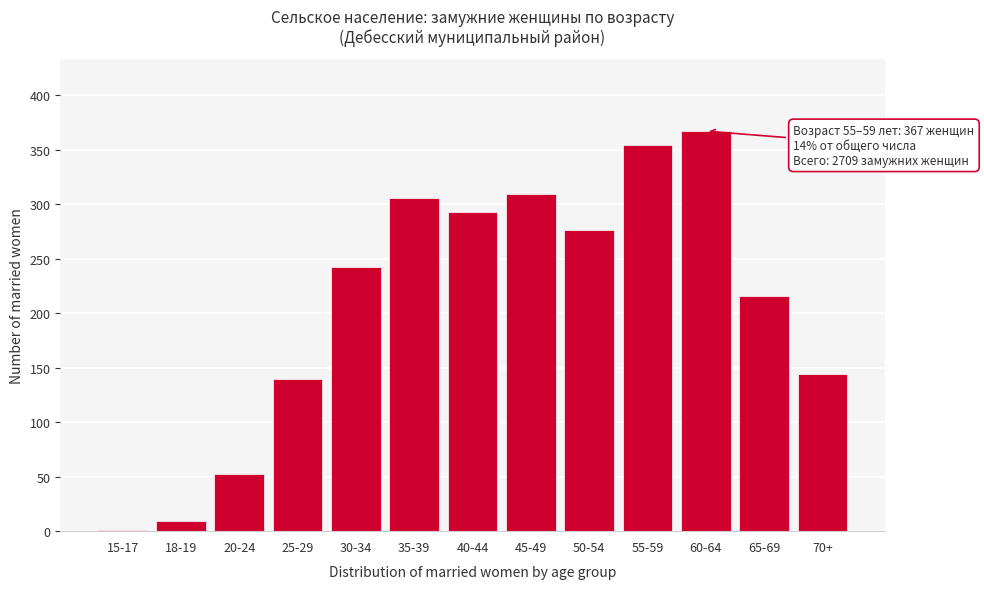

Reading left to right, extract all data points from this chart.

15-17=1	18-19=9	20-24=52	25-29=140	30-34=242	35-39=306	40-44=293	45-49=309	50-54=276	55-59=354	60-64=367	65-69=216	70+=144